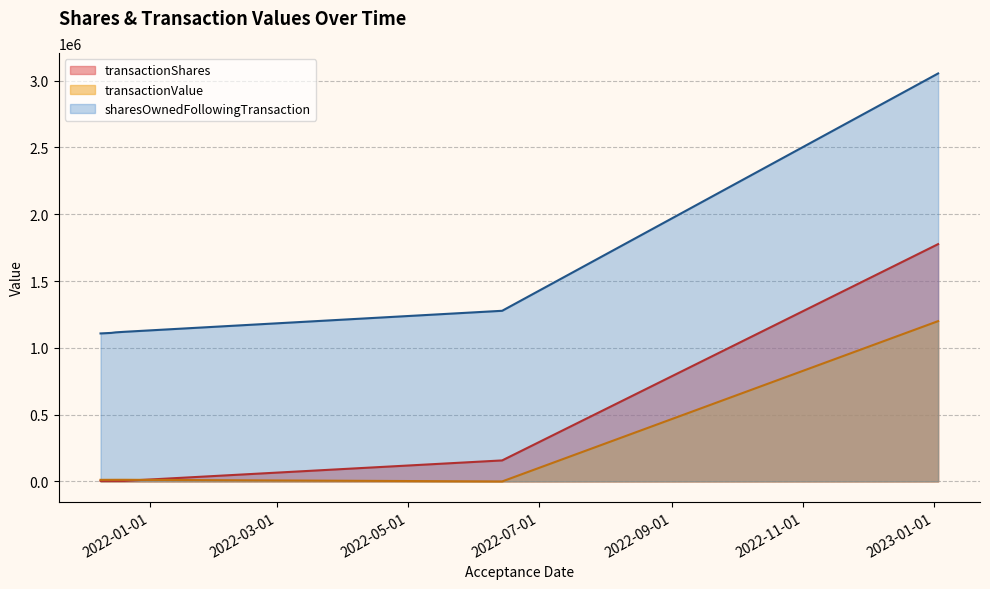

True or false: transactionValue has more than 0 points higher than both neighbors.

True